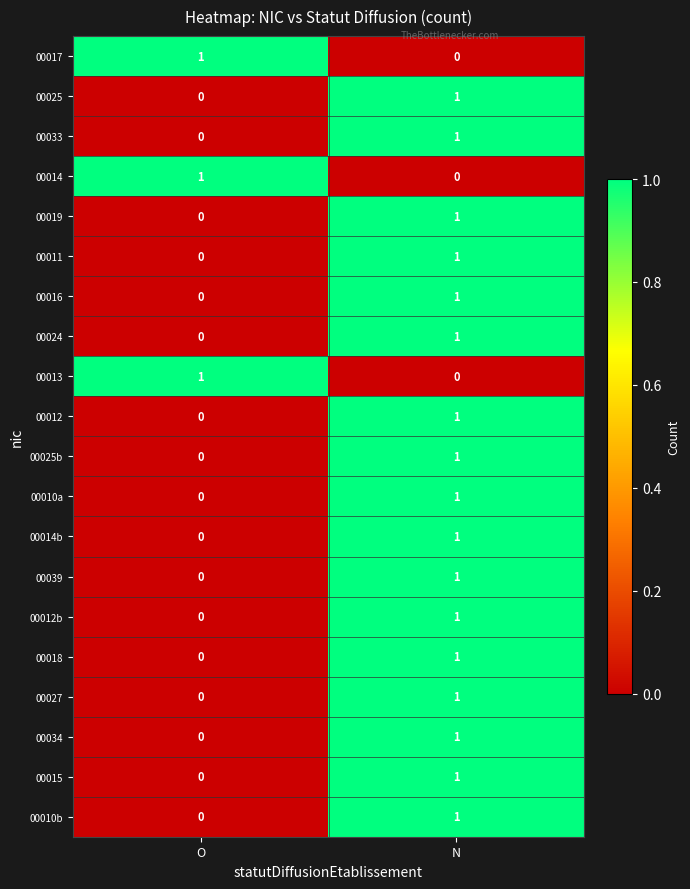

What is the spread (max minus min) of values at O?

1